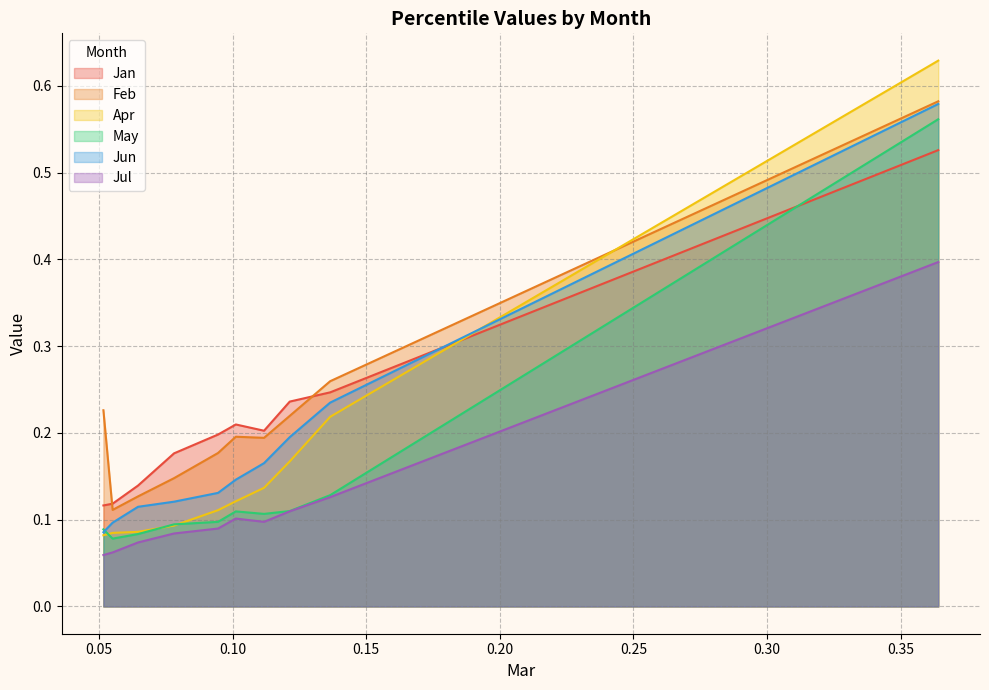

Reading left to right, extract all data points from this chart.

Jan: 0.1	0.1	0.1	0.2	0.2	0.2	0.2	0.2	0.2	0.5
Feb: 0.2	0.1	0.1	0.1	0.2	0.2	0.2	0.2	0.3	0.6
Apr: 0.1	0.1	0.1	0.1	0.1	0.1	0.1	0.2	0.2	0.6
May: 0.1	0.1	0.1	0.1	0.1	0.1	0.1	0.1	0.1	0.6
Jun: 0.1	0.1	0.1	0.1	0.1	0.1	0.2	0.2	0.2	0.6
Jul: 0.1	0.1	0.1	0.1	0.1	0.1	0.1	0.1	0.1	0.4